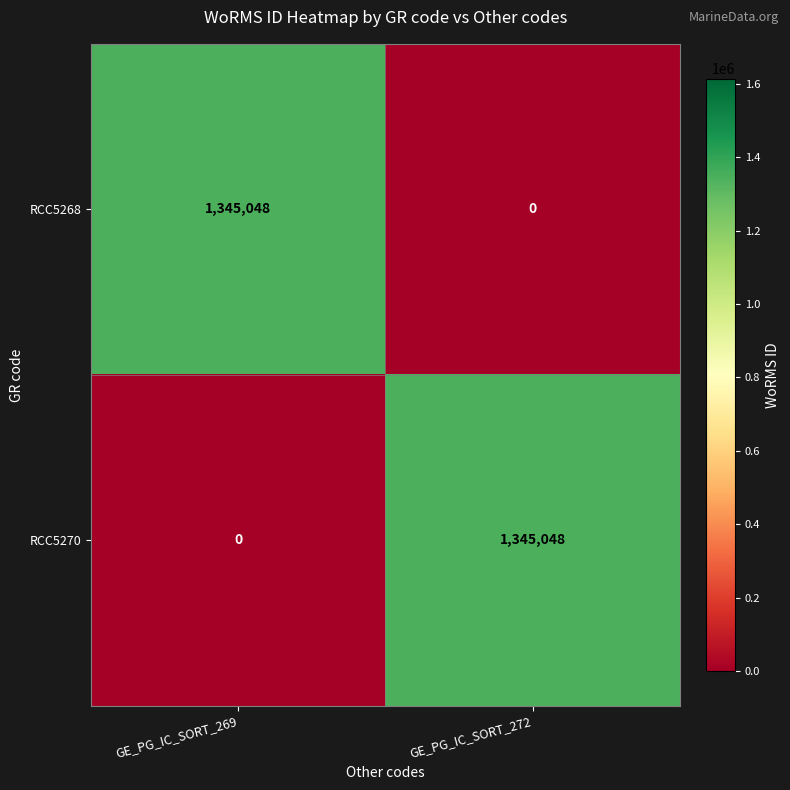

Reading left to right, extract all data points from this chart.

RCC5268: 1345048	0
RCC5270: 0	1345048